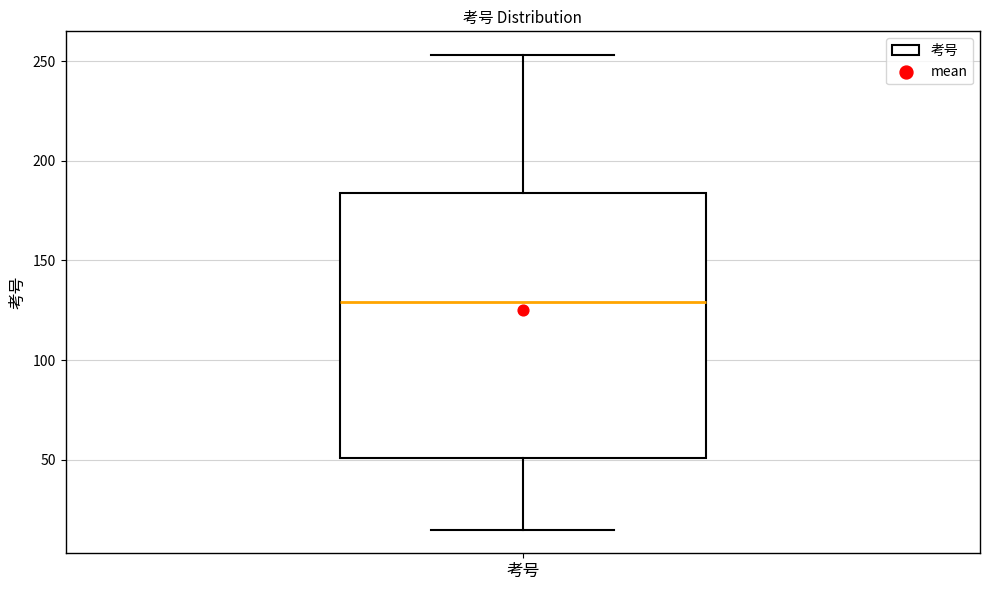

Where is the upper edge of the box for 考号 on the y-axis? The values are not printed on the chart, so give them approximately, as read against the axis.

185